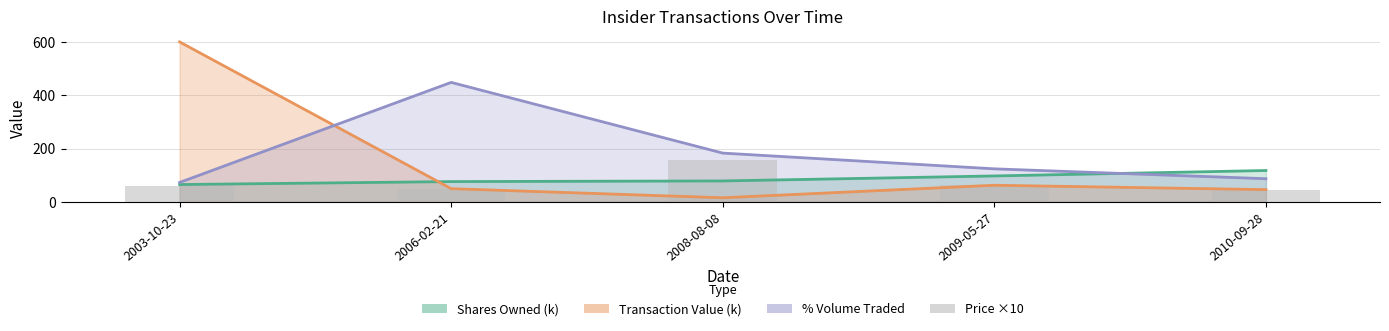

What is the label of the 5th bar from the left?

2010-09-28